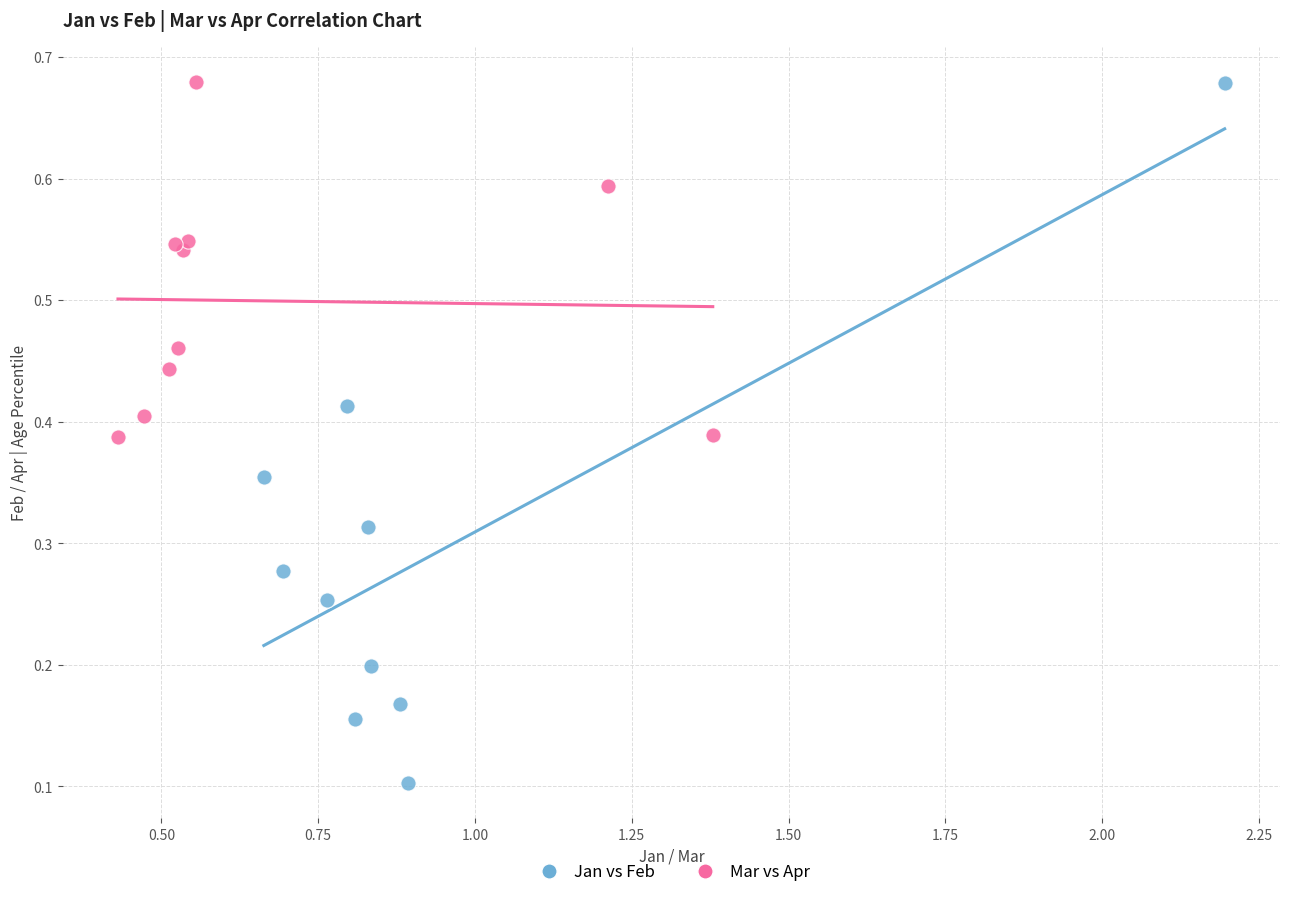

Which series reaches the minimum Y coordinate?

Jan vs Feb